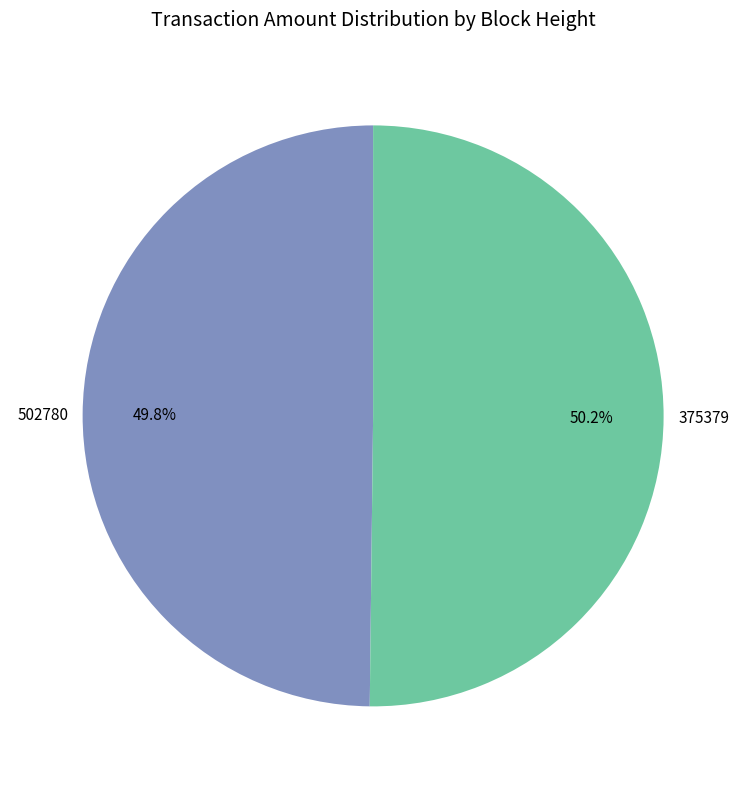

Is there a majority slice in this chart?

Yes